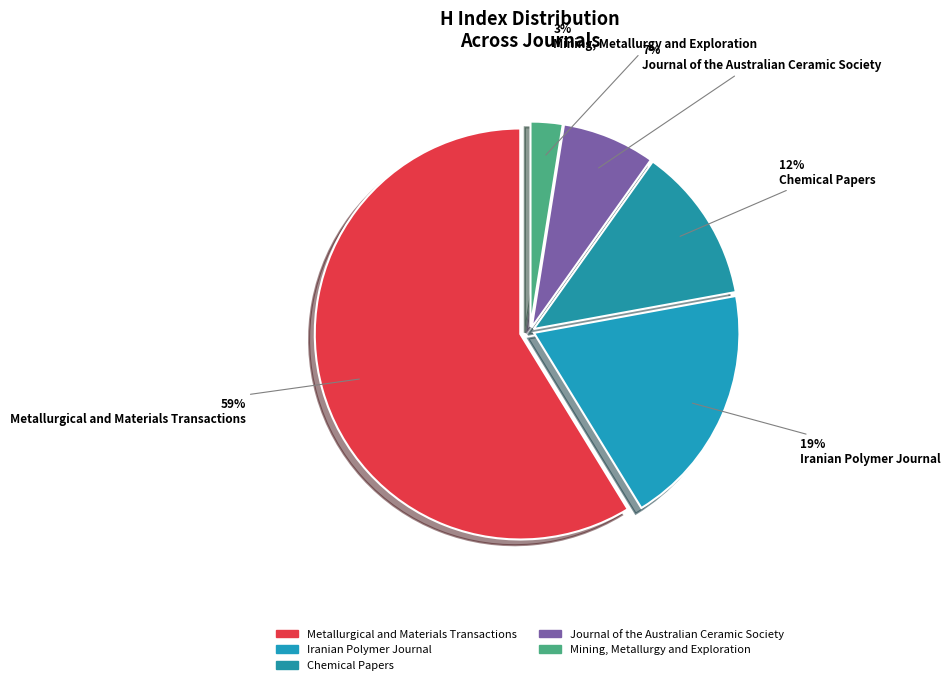

To the nearest percent, what is the average slice percentage?

20%